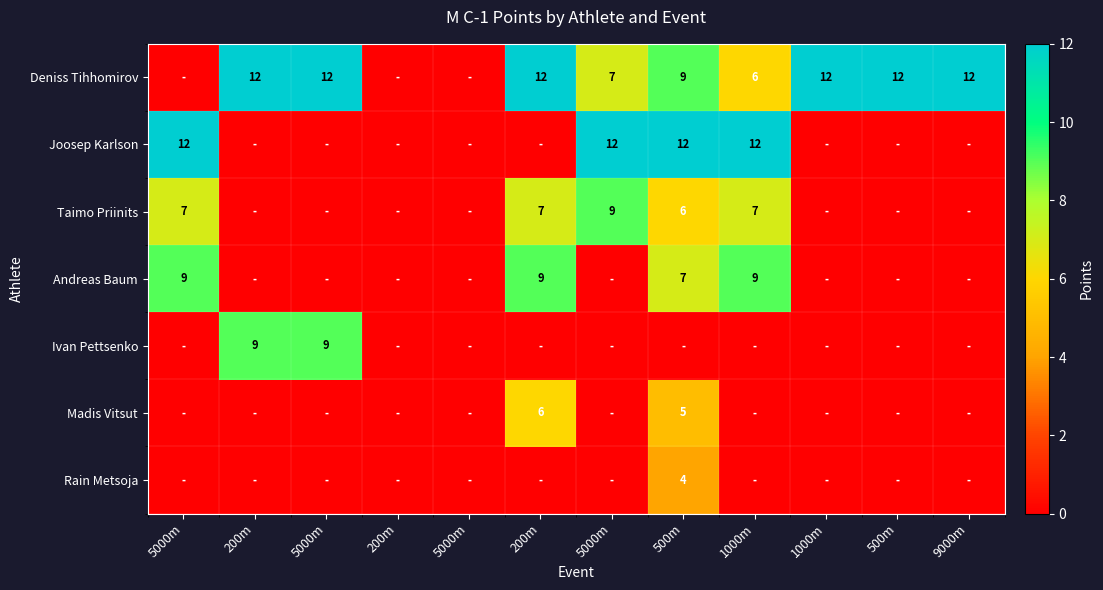

How many values in the Ivan Pettsenko series exceed 0?

2